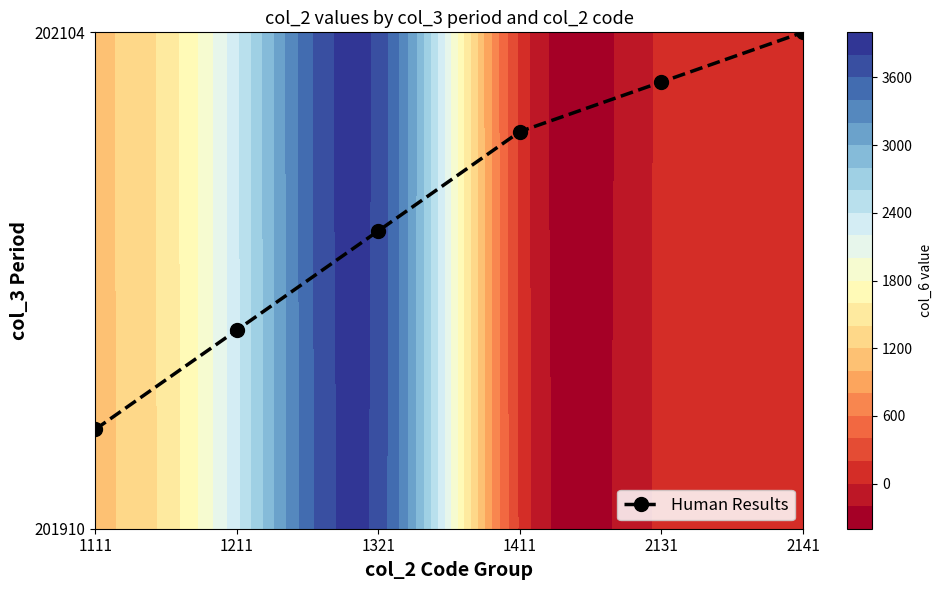

Which has a higher value, 1411 or 2131?

2131